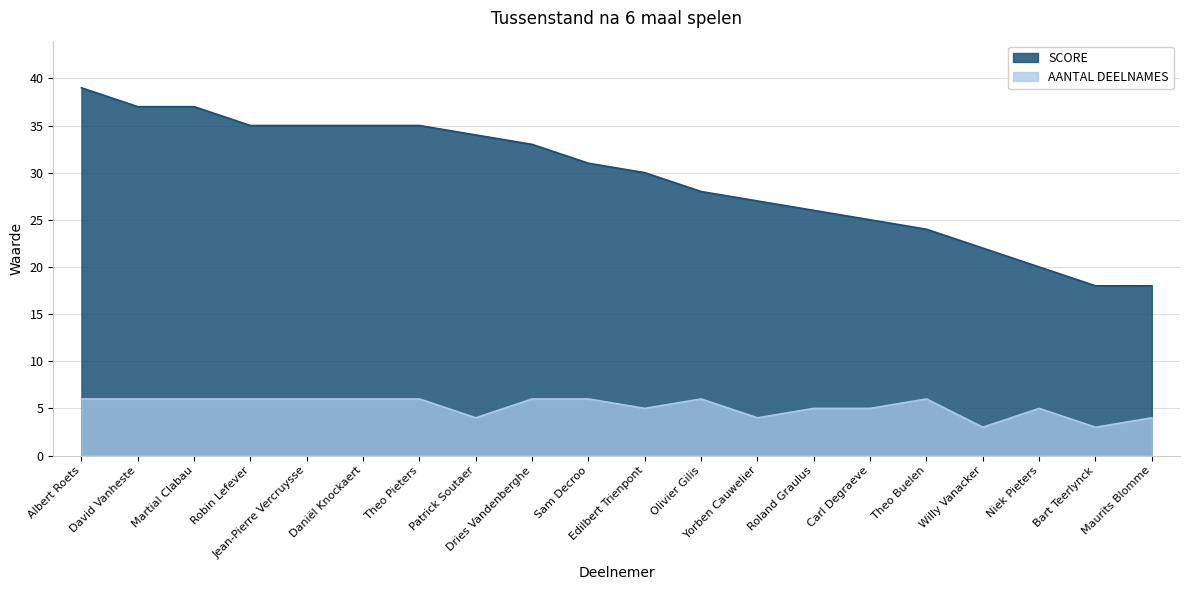

How many data points does each series have?

20